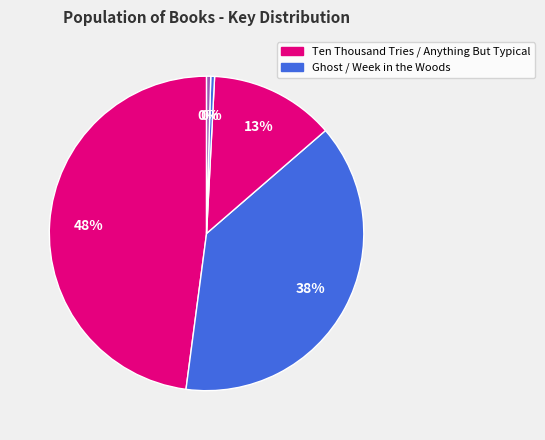

How many slices are in this pie chart?

5